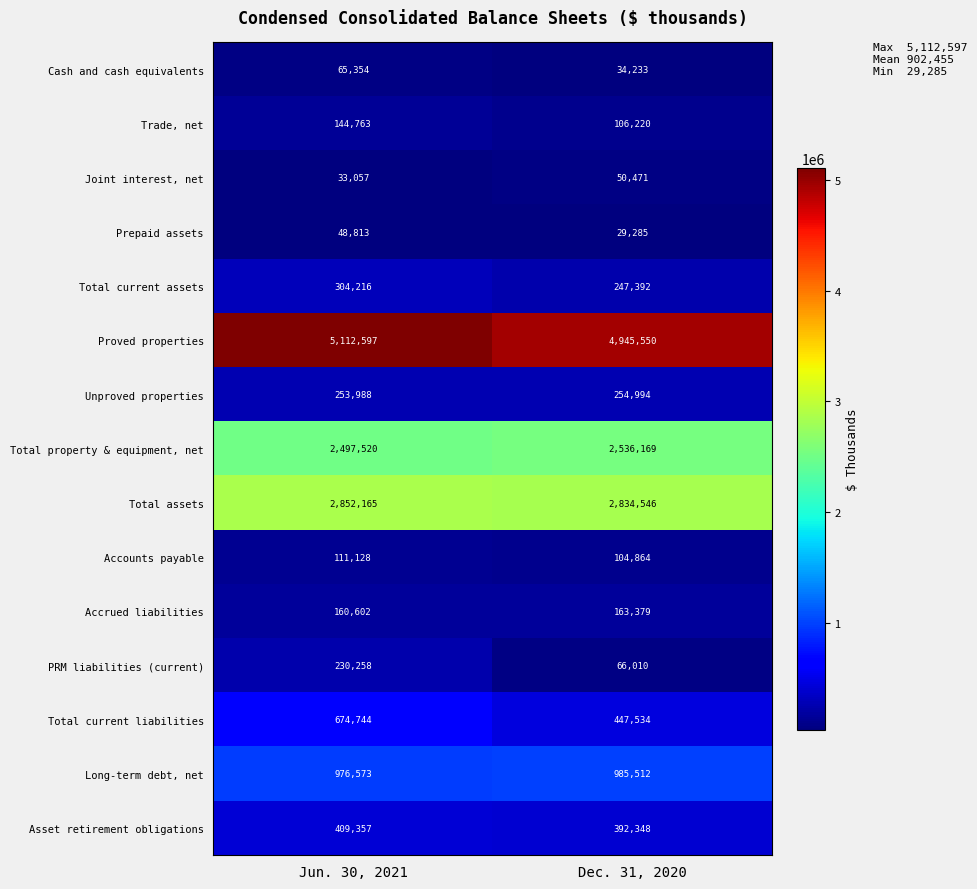

Reading left to right, what are all the values shown in this chart?

Cash and cash equivalents: Jun. 30, 2021=65354	Dec. 31, 2020=34233
Trade, net: Jun. 30, 2021=144763	Dec. 31, 2020=106220
Joint interest, net: Jun. 30, 2021=33057	Dec. 31, 2020=50471
Prepaid assets: Jun. 30, 2021=48813	Dec. 31, 2020=29285
Total current assets: Jun. 30, 2021=304216	Dec. 31, 2020=247392
Proved properties: Jun. 30, 2021=5112597	Dec. 31, 2020=4945550
Unproved properties: Jun. 30, 2021=253988	Dec. 31, 2020=254994
Total property & equipment, net: Jun. 30, 2021=2497520	Dec. 31, 2020=2536169
Total assets: Jun. 30, 2021=2852165	Dec. 31, 2020=2834546
Accounts payable: Jun. 30, 2021=111128	Dec. 31, 2020=104864
Accrued liabilities: Jun. 30, 2021=160602	Dec. 31, 2020=163379
PRM liabilities (current): Jun. 30, 2021=230258	Dec. 31, 2020=66010
Total current liabilities: Jun. 30, 2021=674744	Dec. 31, 2020=447534
Long-term debt, net: Jun. 30, 2021=976573	Dec. 31, 2020=985512
Asset retirement obligations: Jun. 30, 2021=409357	Dec. 31, 2020=392348